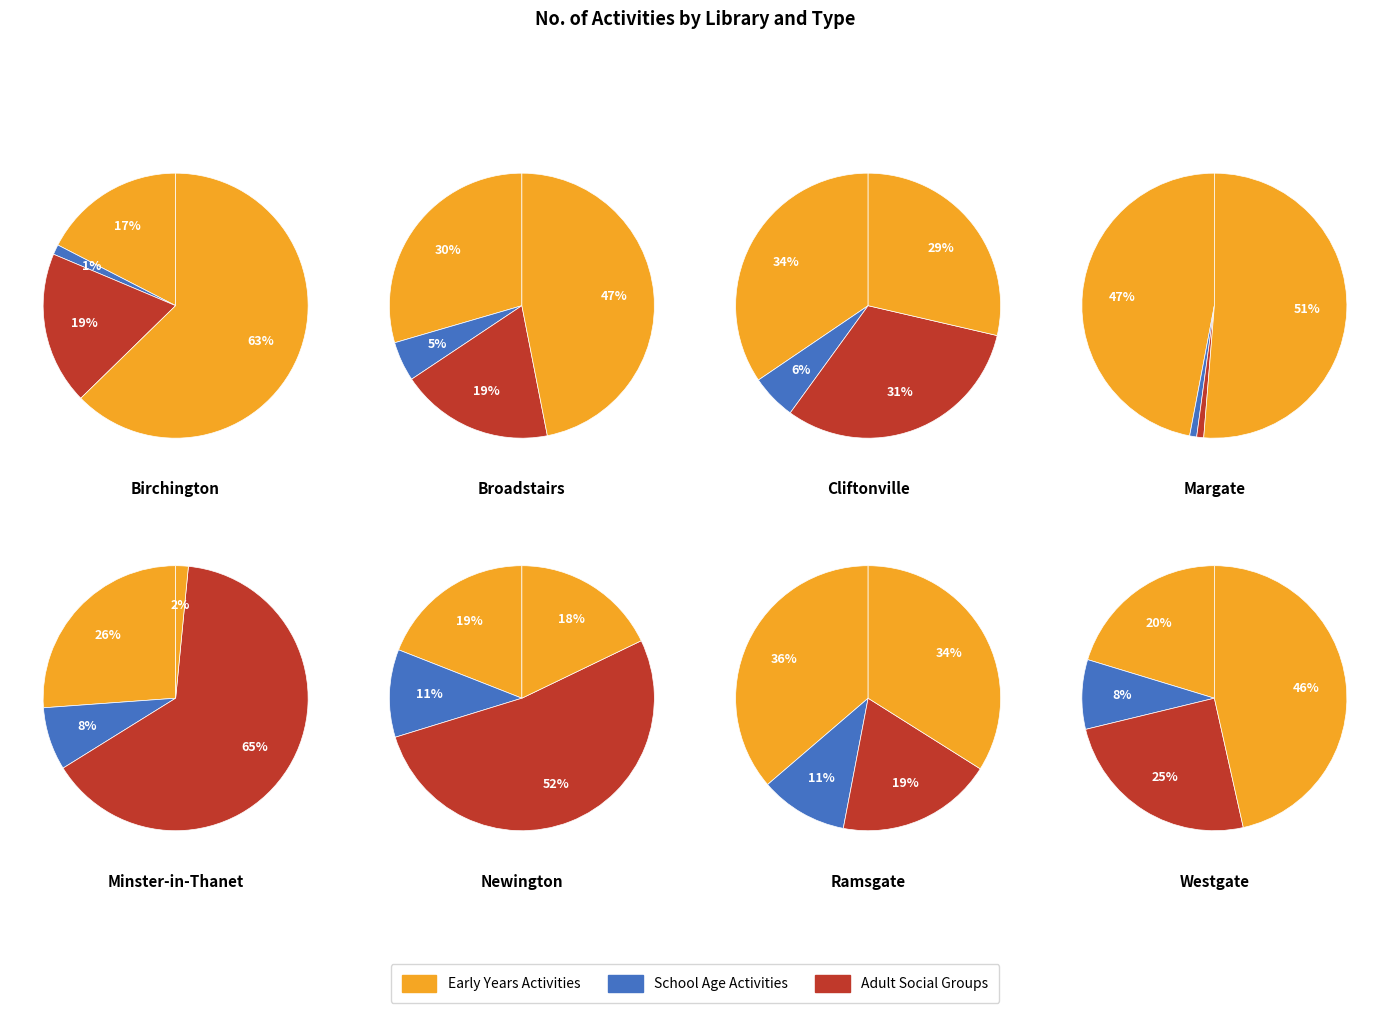

Is Ramsgate the majority of the pie?

No